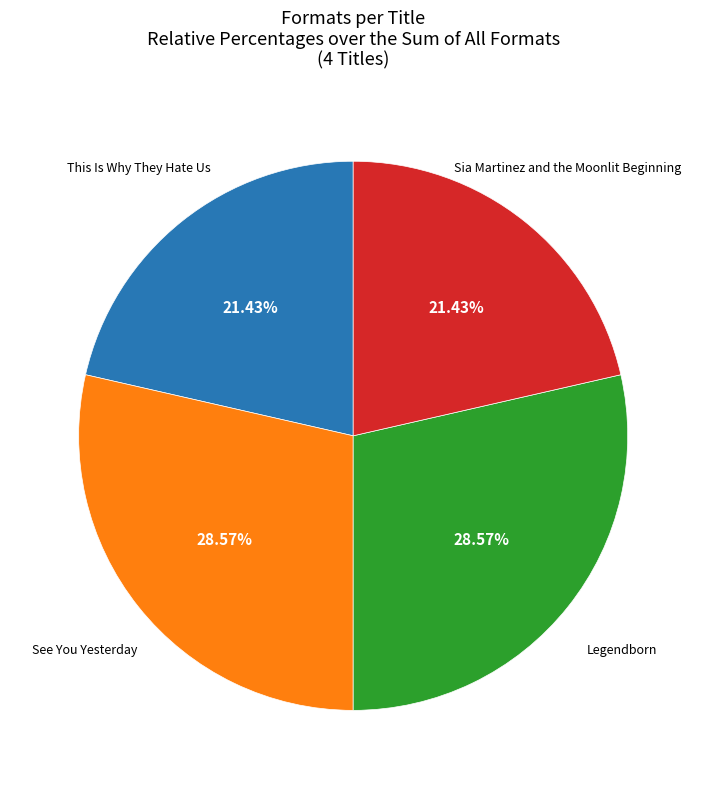

Is there a majority slice in this chart?

No